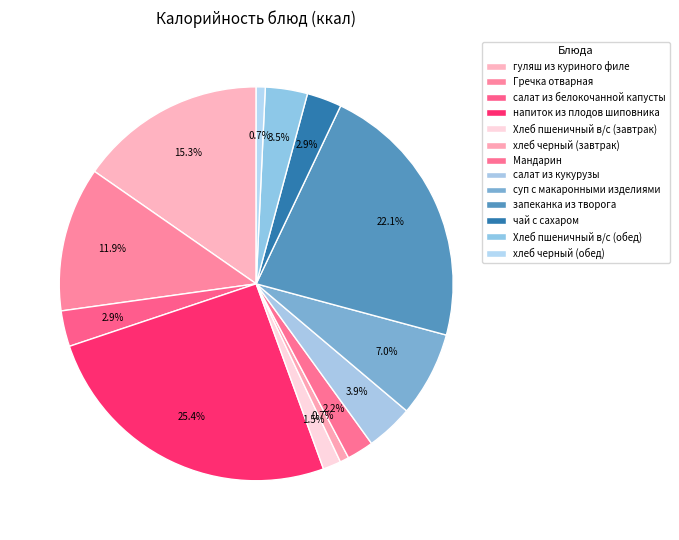

Is there a majority slice in this chart?

No